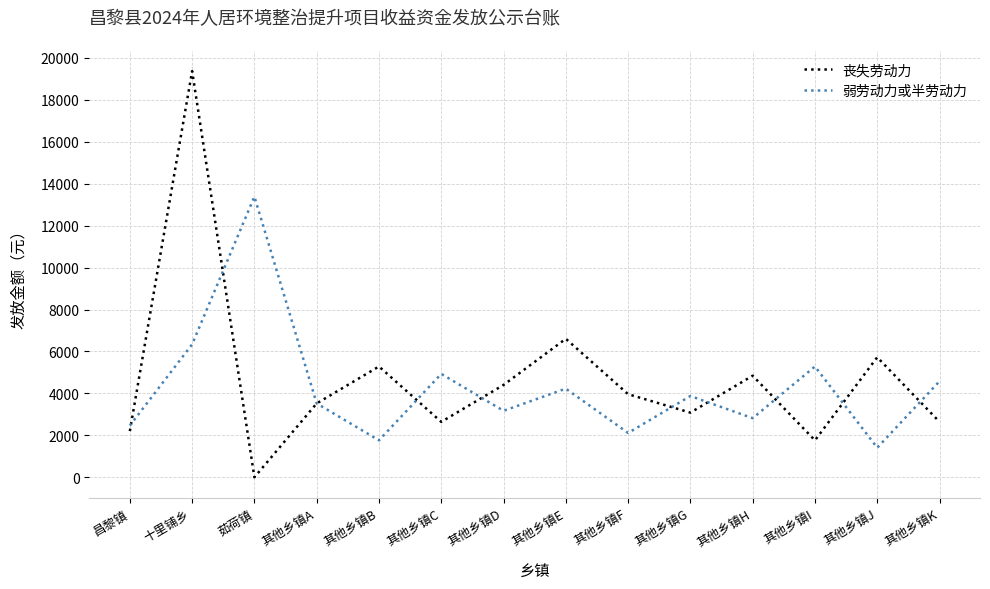

The value of 丧失劳动力 at 其他乡镇E is 4369.6. True or false?

False